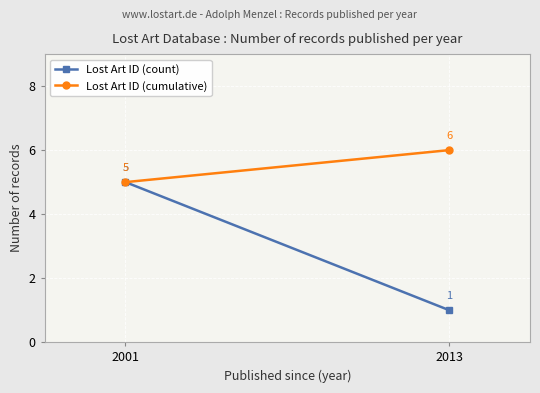

What is the difference between the maximum and minimum values in the Lost Art ID (cumulative) series?

1